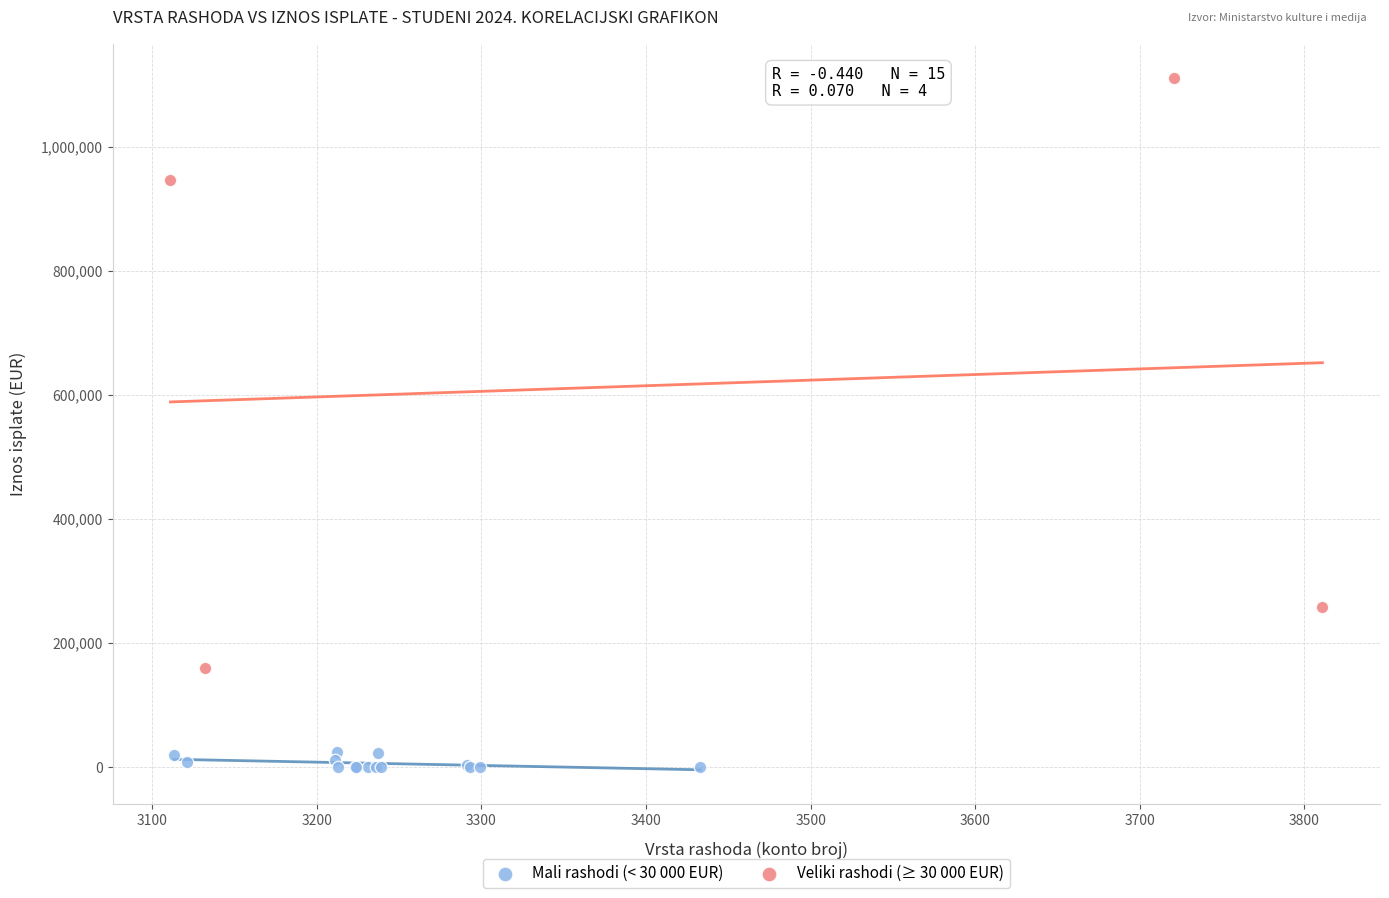

Which series contains the lowest Y value?

Mali rashodi (< 30 000 EUR)